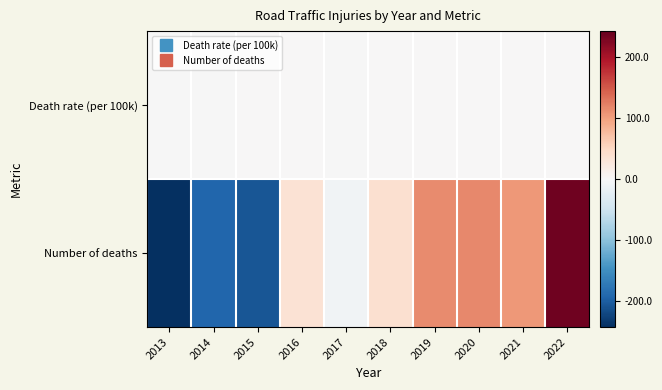

Which series has the widest spread of values?

Number of deaths